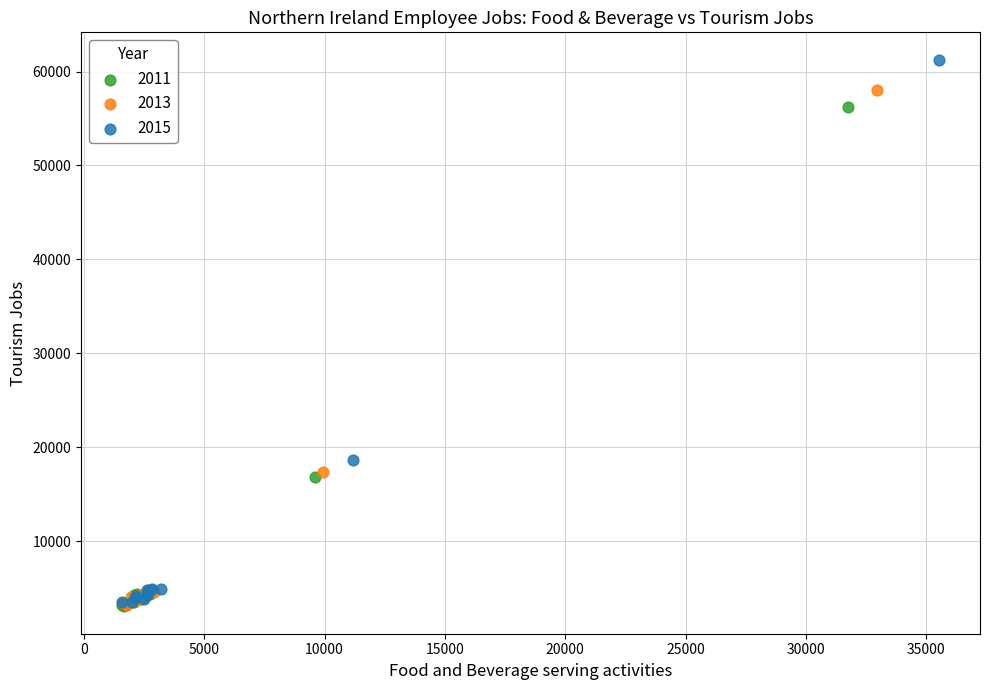

Which series has the widest spread of Y values?

2015